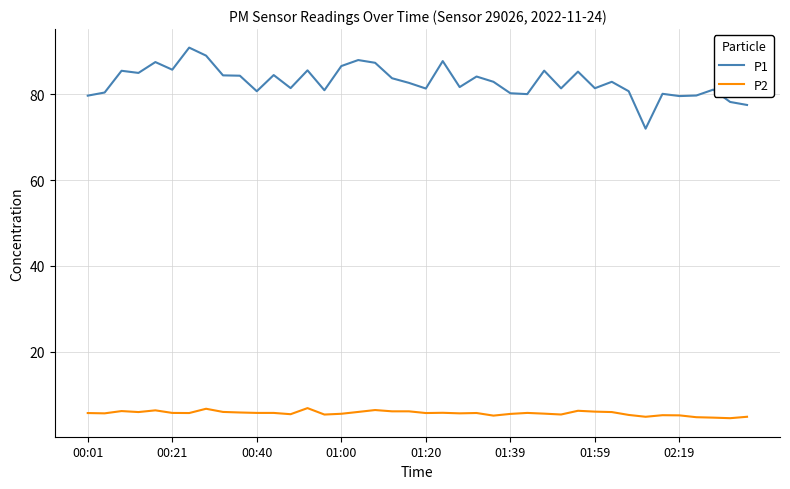

What is the sum of all P1 values?

3316.9